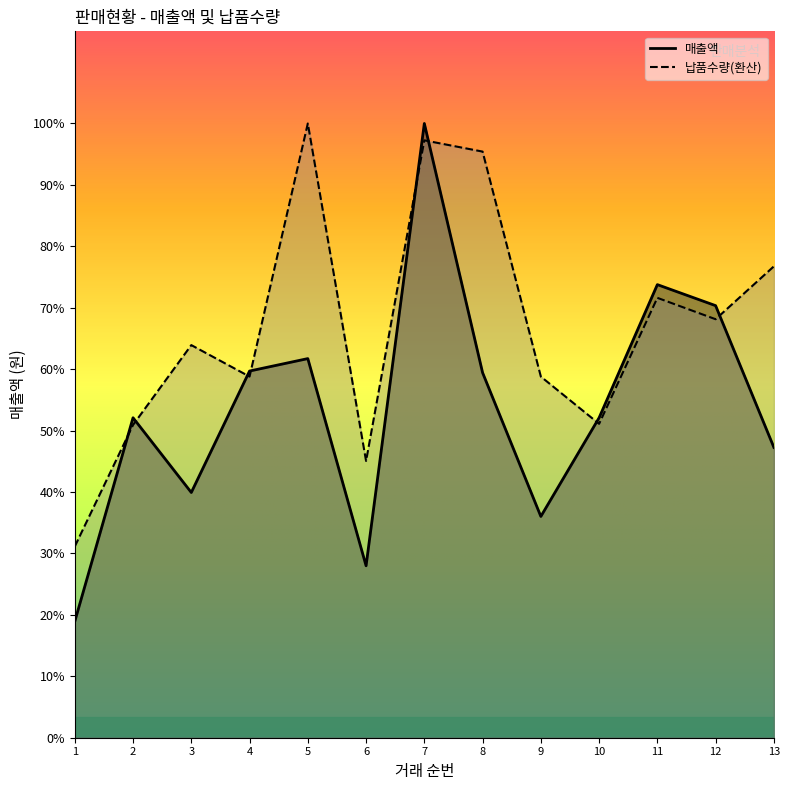

Rank the series by their average value, from highest to lowest.

납품수량, 매출액